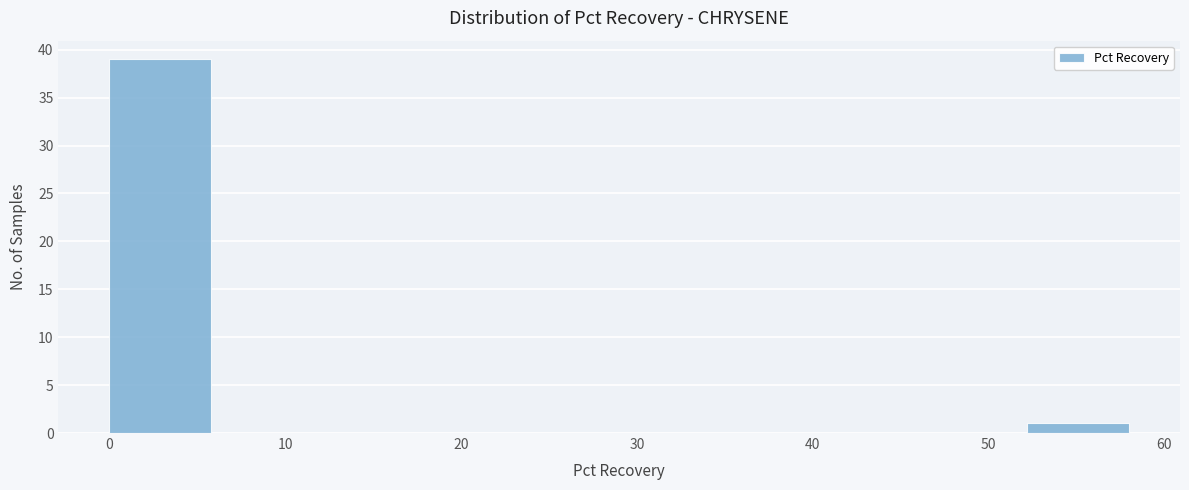

How tall is the bar that spans 0.0 to 5.8 on the x-axis? Neither the bar edges nor the heights are printed on the chart, so give them approximately, as read against the axes.

39